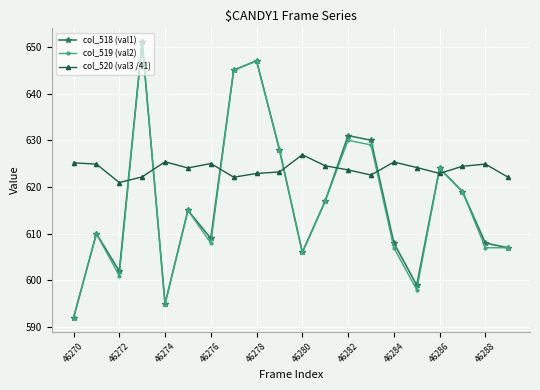

After their last crossing, which series has the higher values: col_520 (val3 /41) or col_518 (val1)?

col_520 (val3 /41)